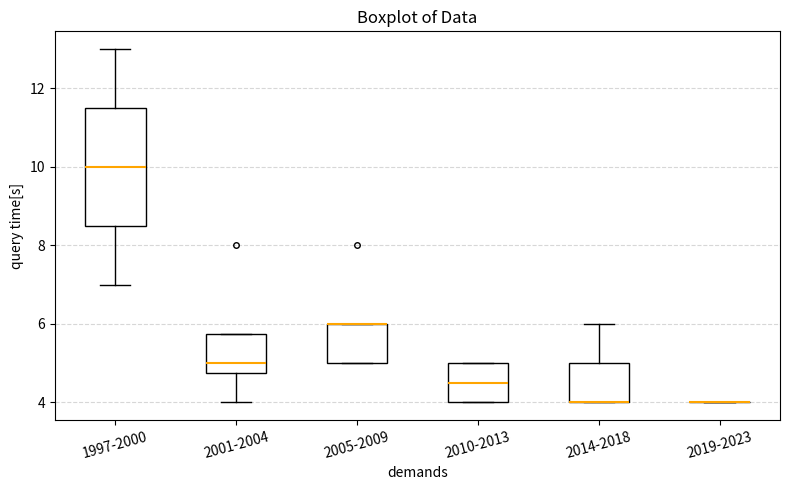

Reading left to right, read every box against the y-axis: the position of its median line, the range the box covers, and the ends of its whiskers. The values are not printed on the chart, so give them approximately, as read against the axis.

1997-2000: median 10.0, box 8.6 to 11.6, whiskers 7.0 to 13.0
2001-2004: median 5.0, box 4.8 to 5.8, whiskers 4.0 to 5.8
2005-2009: median 6.0 (drawn on the box's upper edge), box 5.0 to 6.0, whiskers 5.0 to 6.0
2010-2013: median 4.6, box 4.0 to 5.0, whiskers 4.0 to 5.0
2014-2018: median 4.0 (drawn on the box's lower edge), box 4.0 to 5.0, whiskers 4.0 to 6.0
2019-2023: box collapsed to a line at 4.0, whiskers 4.0 to 4.0